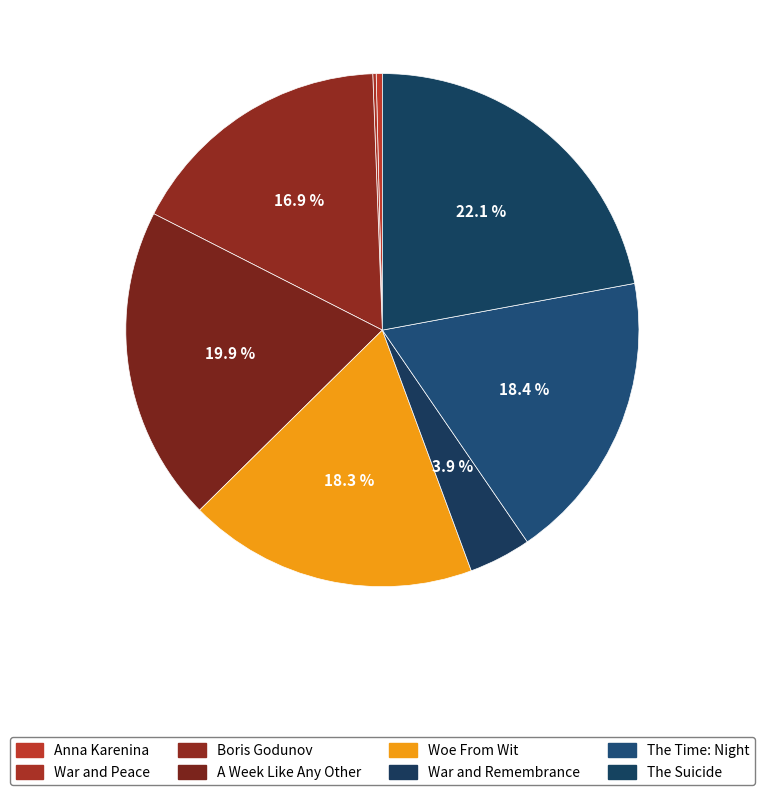

To the nearest percent, what percentage of the pie is War and Remembrance?

4%